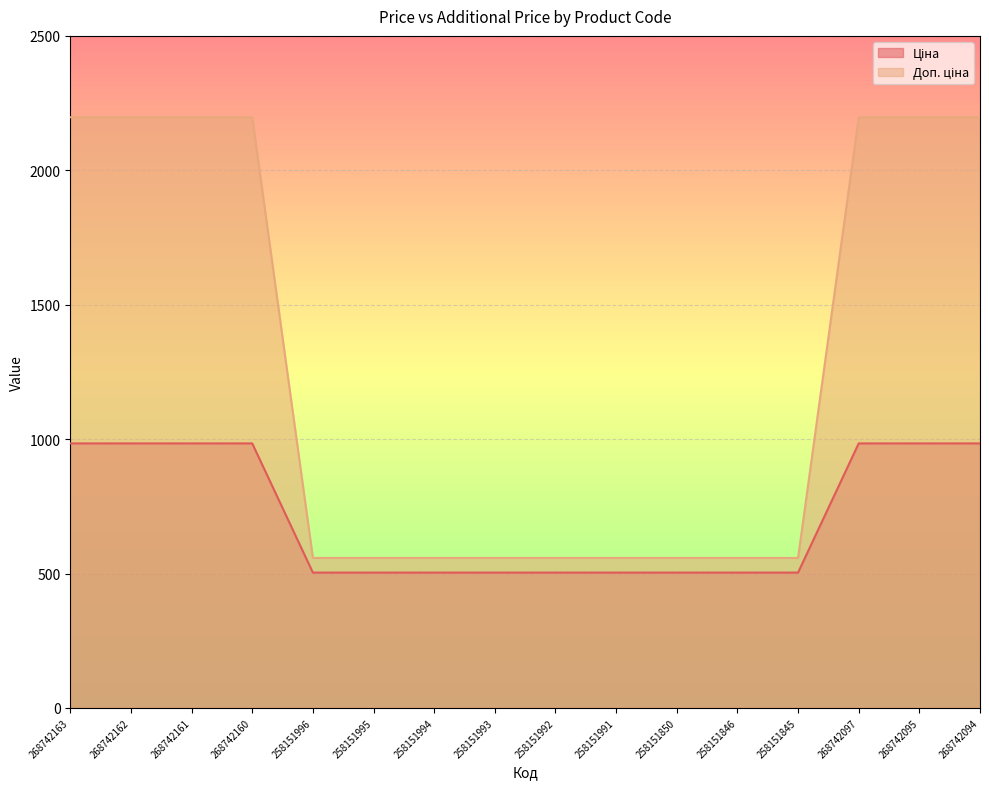

What is the spread (max minus min) of values at 258151992?

54.5